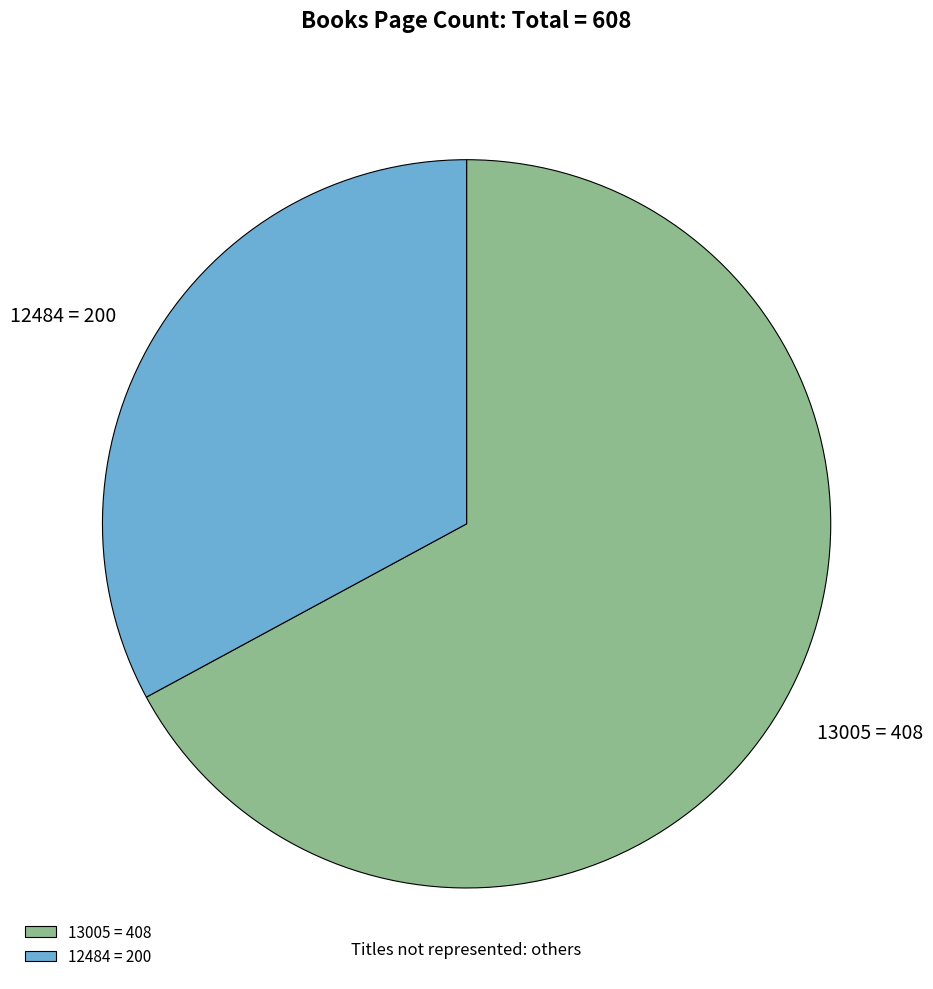

Which category has the smallest portion of the pie?

12484